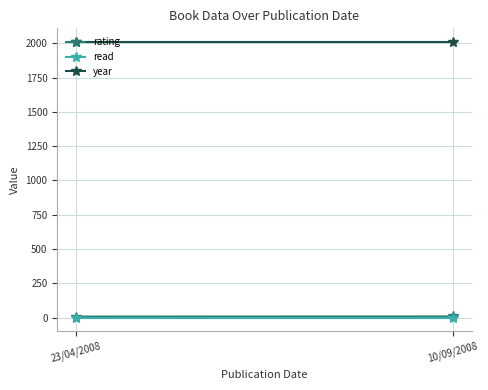

Count the rating values in the range 8 to 9.

2